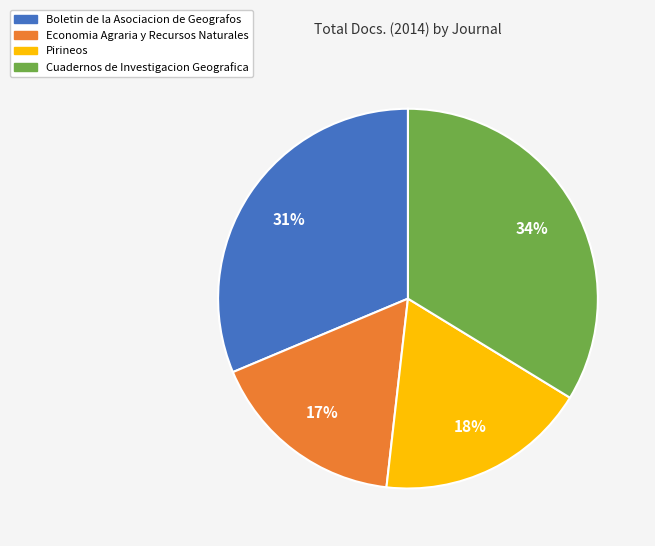

Combined, do Cuadernos de Investigacion Geografica and Boletin de la Asociacion de Geografos account for over 50%?

Yes